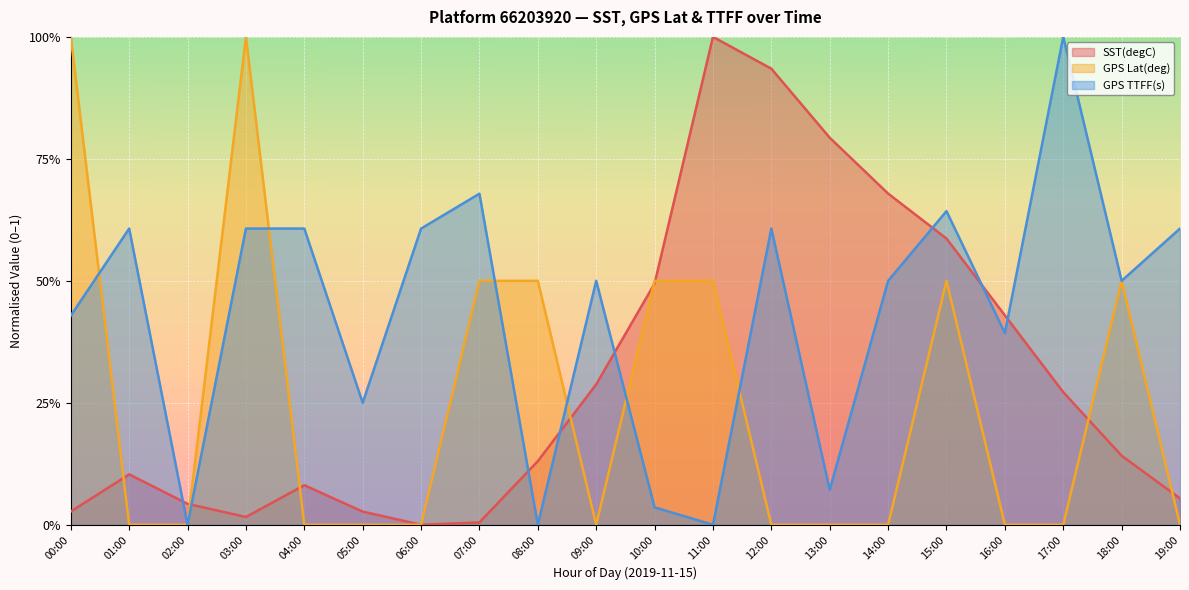

What is the maximum value for GPS Lat(deg)?

1.0